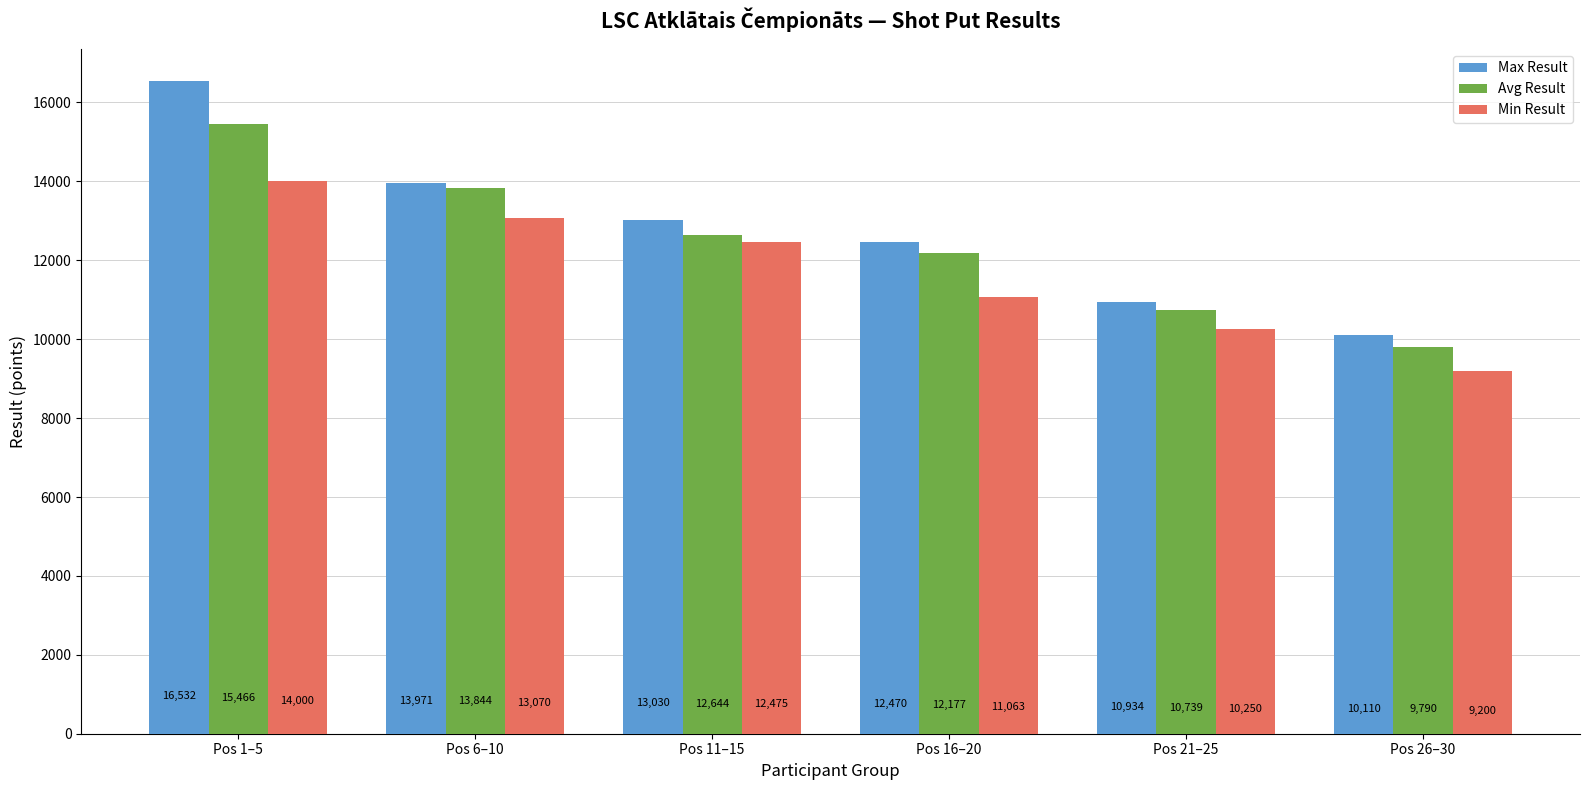

Where is Min Result nearest to the value 11600?

Pos 16–20